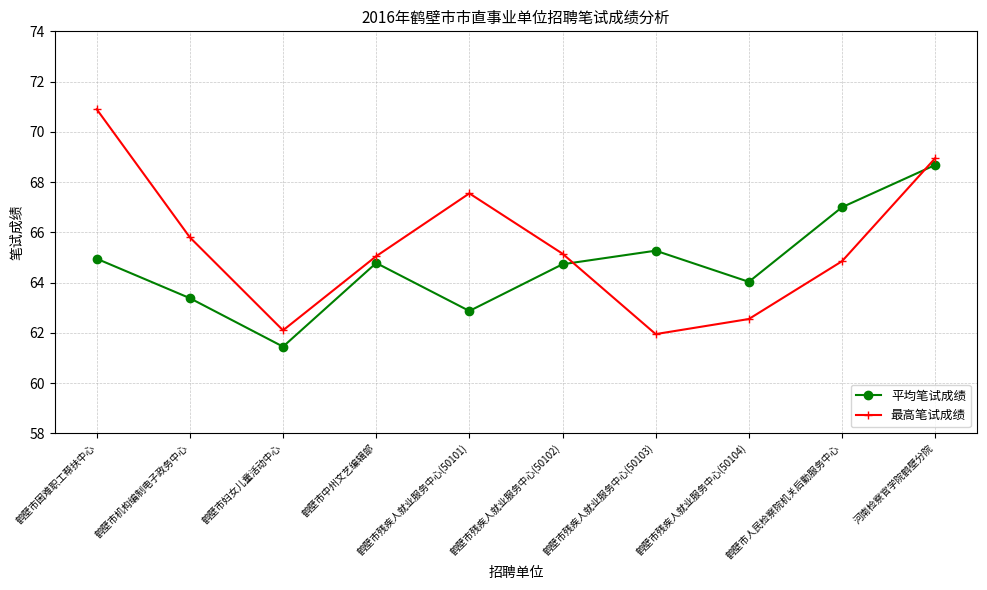

What are all the series names shown in the legend?

平均笔试成绩, 最高笔试成绩